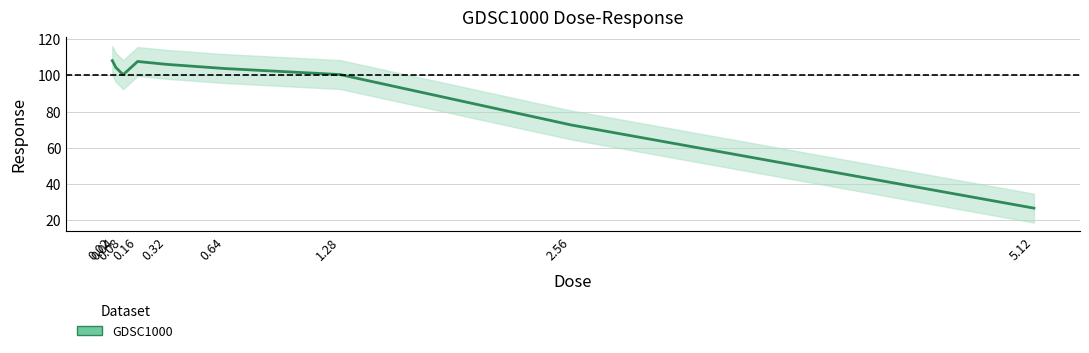

The value at 5.12 is 26.5. True or false?

True